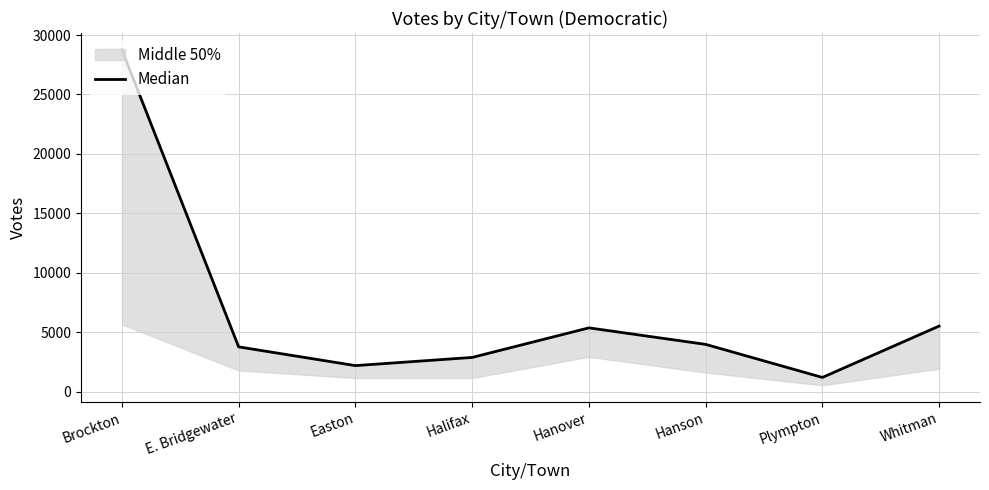

How many lines are shown in the chart?

1